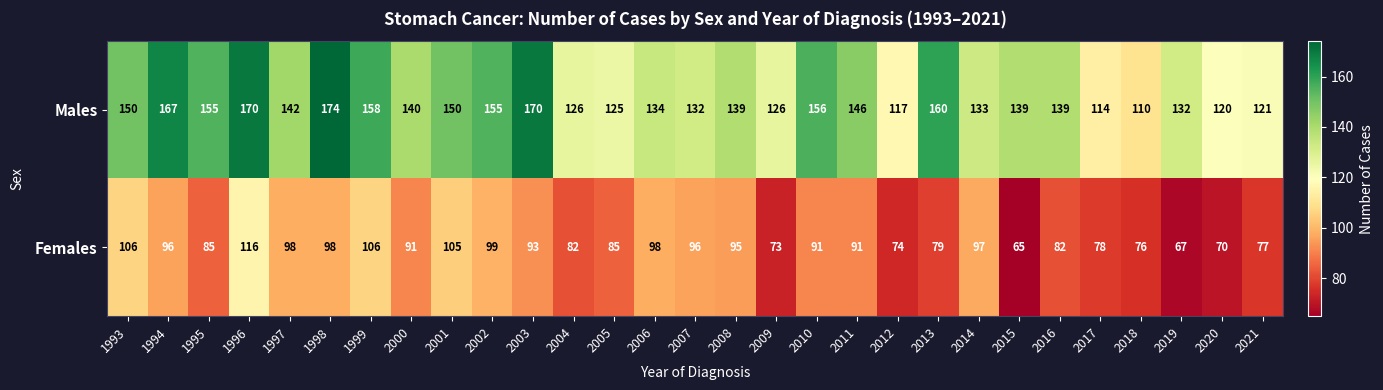

What is the maximum value shown in the chart?

174